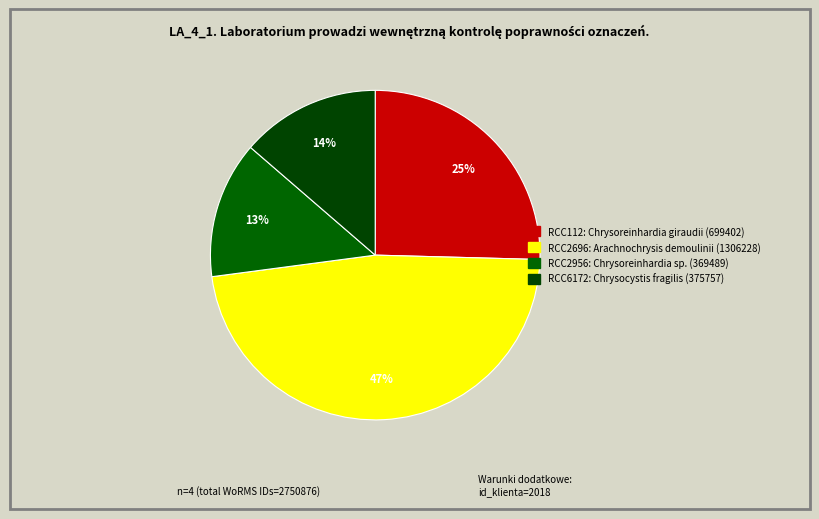

What is the ratio of the value at RCC2956 to the value at RCC2696?

0.3